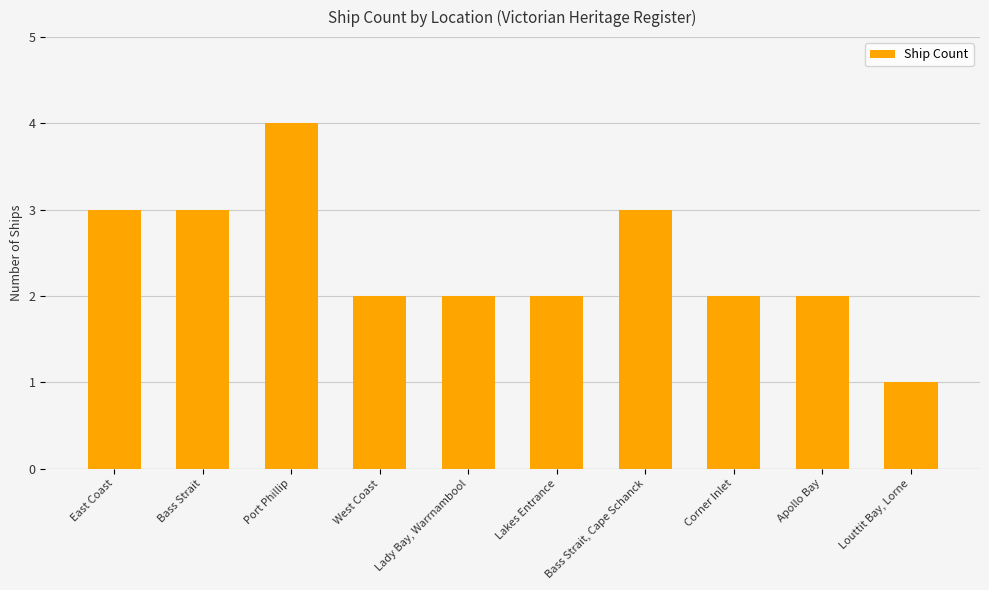

At which category does the chart reach its peak across all series?

Port Phillip